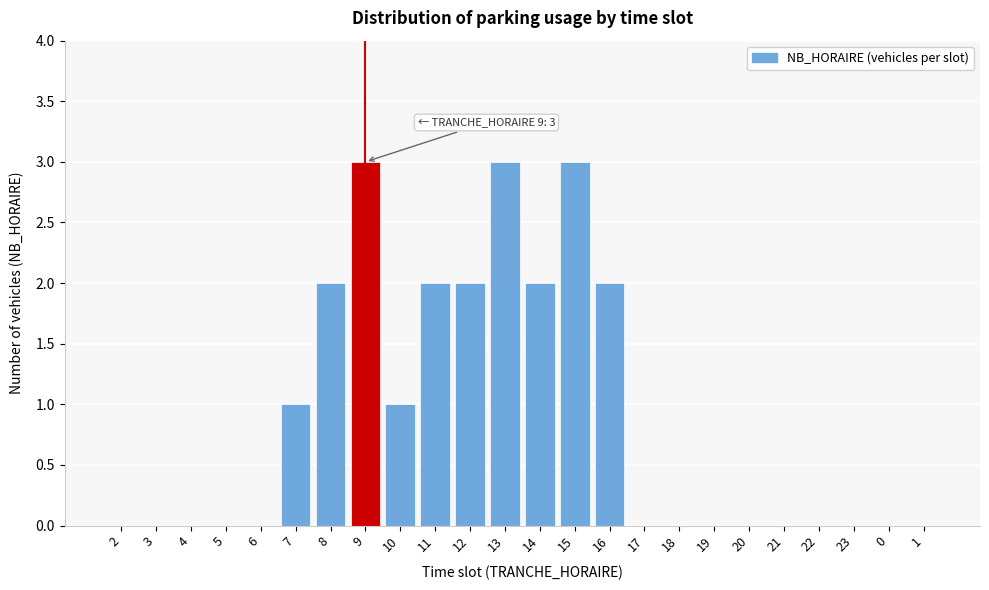

Reading right to left, what are all the values shown in this chart?

1=0	0=0	23=0	22=0	21=0	20=0	19=0	18=0	17=0	16=2	15=3	14=2	13=3	12=2	11=2	10=1	9=3	8=2	7=1	6=0	5=0	4=0	3=0	2=0